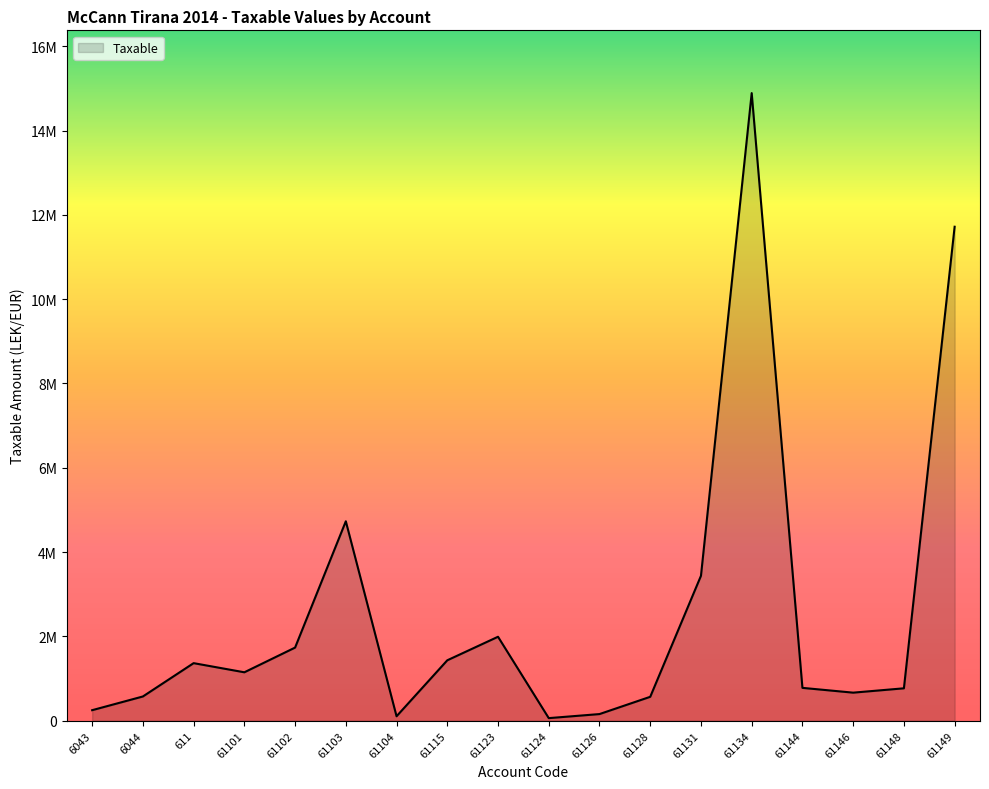

Reading left to right, extract all data points from this chart.

6043=250227.1	6044=575296.9	611=1366068.5	61101=1149043.7	61102=1735151.5	61103=4731146.9	61104=105900.0	61115=1433753.2	61123=1991862.2	61124=61813.2	61126=157990.0	61128=567460.5	61131=3437988.5	61134=14887859.8	61144=779642.1	61146=666085.5	61148=769080.9	61149=11717876.6